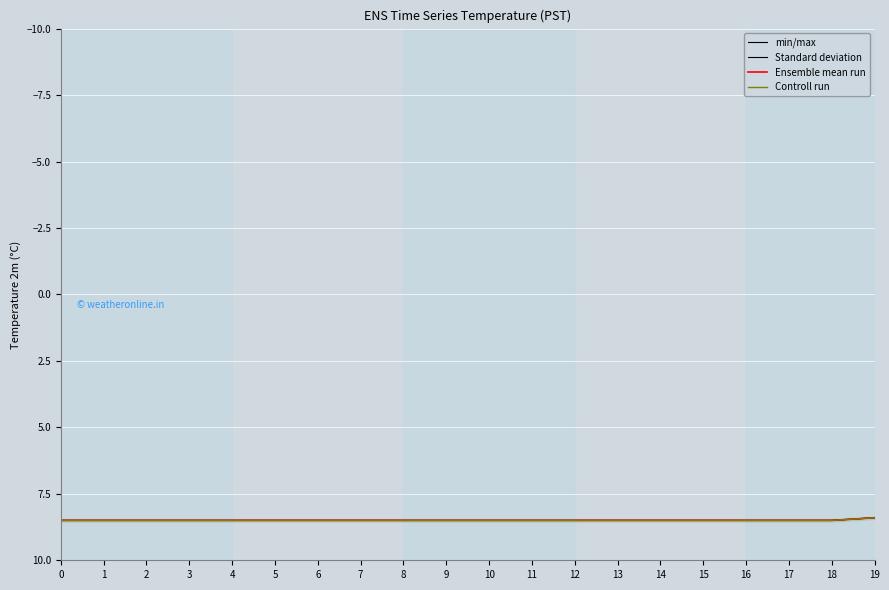

Does the chart display data point markers on the line(s)?

No